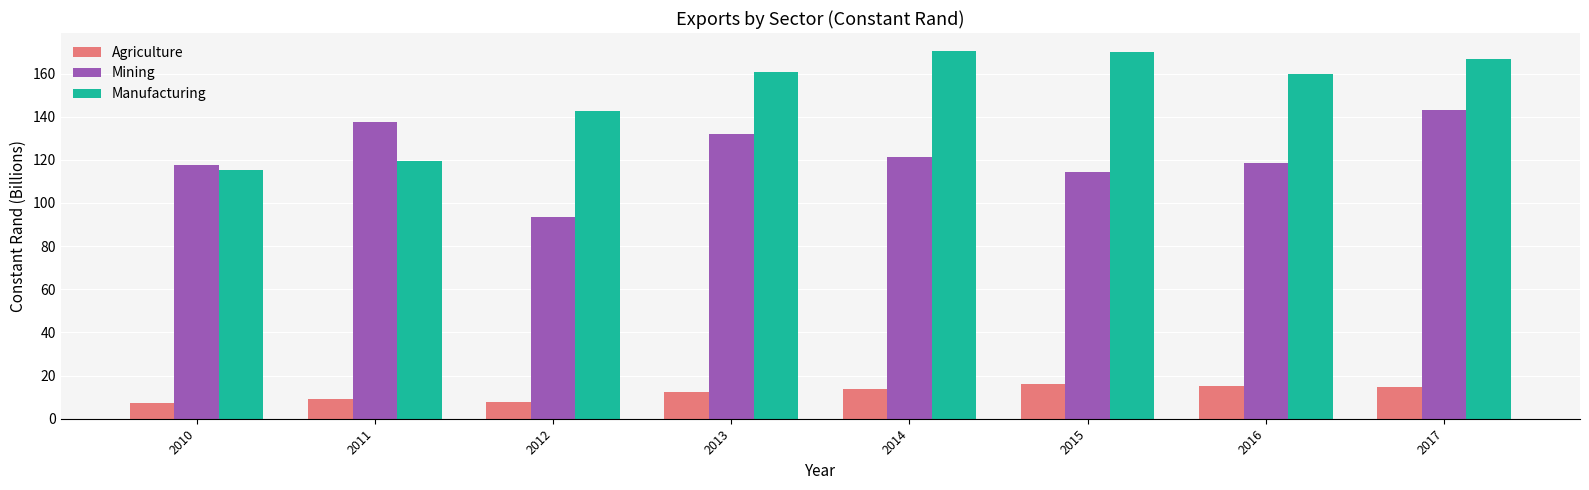

Count the number of categories in the chart.

8